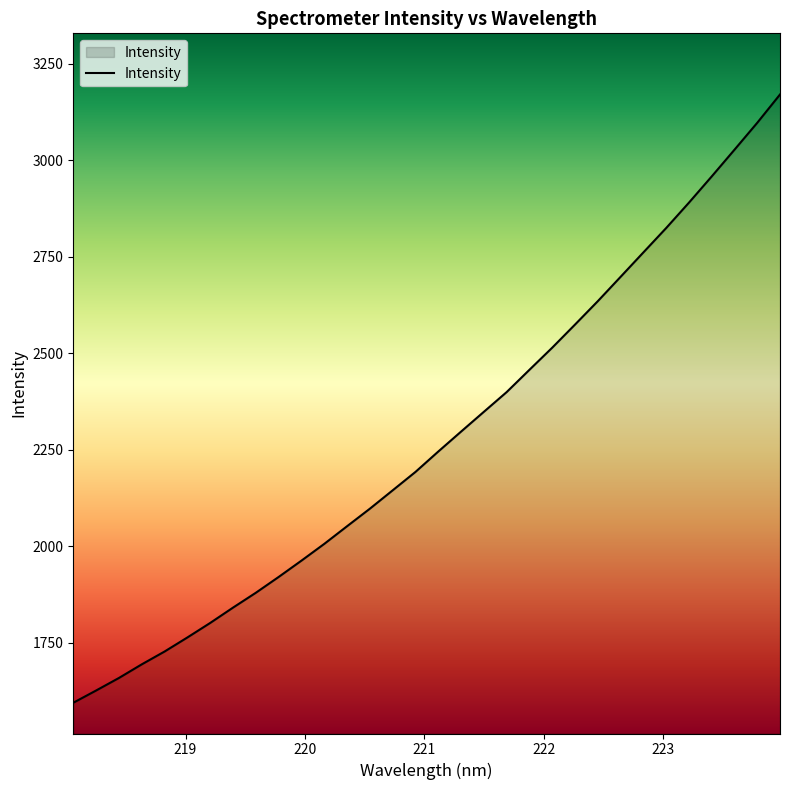

What is the difference between the maximum and minimum values?

1576.6